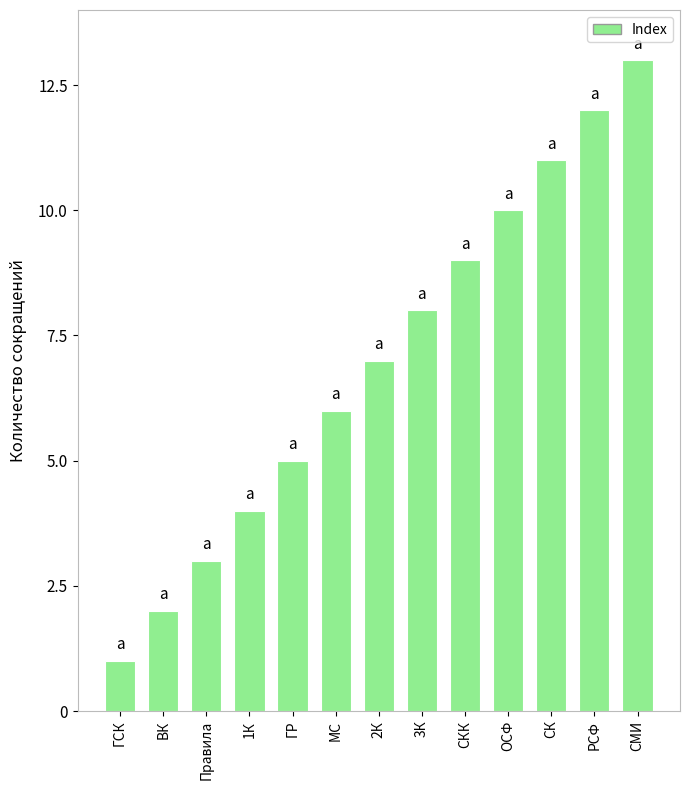

What is the approximate value at ГР?

5